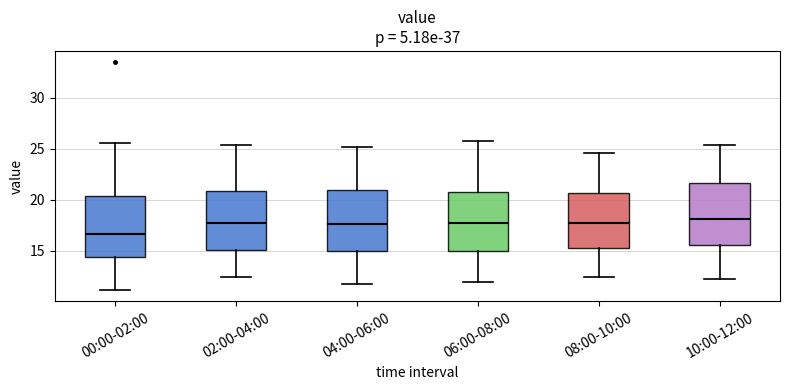

Reading left to right, transcribe this box plot: for each box, give where its median line is, the range the box spans, and where its two whiskers end, as read against the y-axis. The values are not printed on the chart, so give them approximately, as read against the axis.

00:00-02:00: median 16.5, box 14.5 to 20.5, whiskers 11.0 to 25.5
02:00-04:00: median 18.0, box 15.0 to 21.0, whiskers 12.5 to 25.5
04:00-06:00: median 17.5, box 15.0 to 21.0, whiskers 12.0 to 25.0
06:00-08:00: median 17.5, box 15.0 to 21.0, whiskers 12.0 to 26.0
08:00-10:00: median 17.5, box 15.5 to 20.5, whiskers 12.5 to 24.5
10:00-12:00: median 18.0, box 15.5 to 21.5, whiskers 12.5 to 25.5